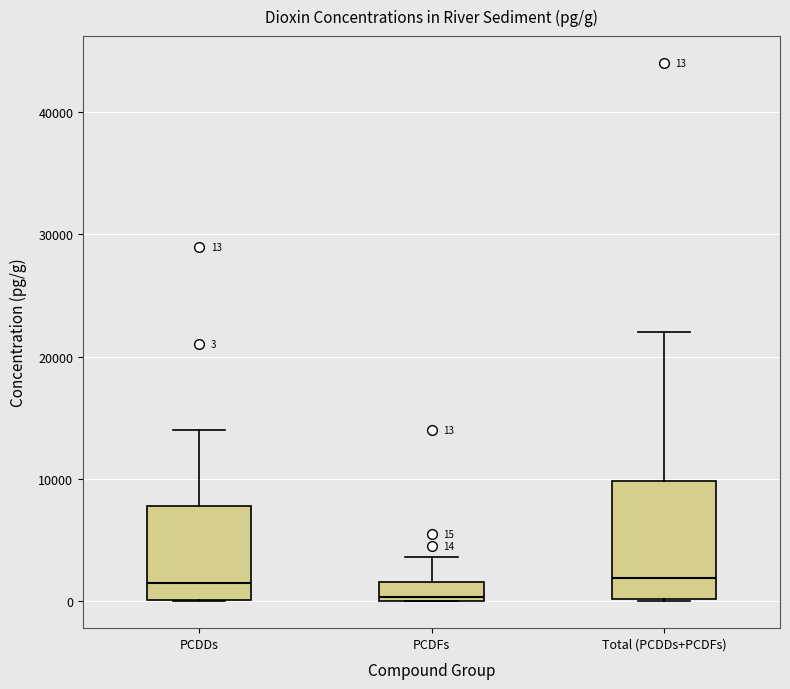

Which box has the lowest median line?

PCDFs